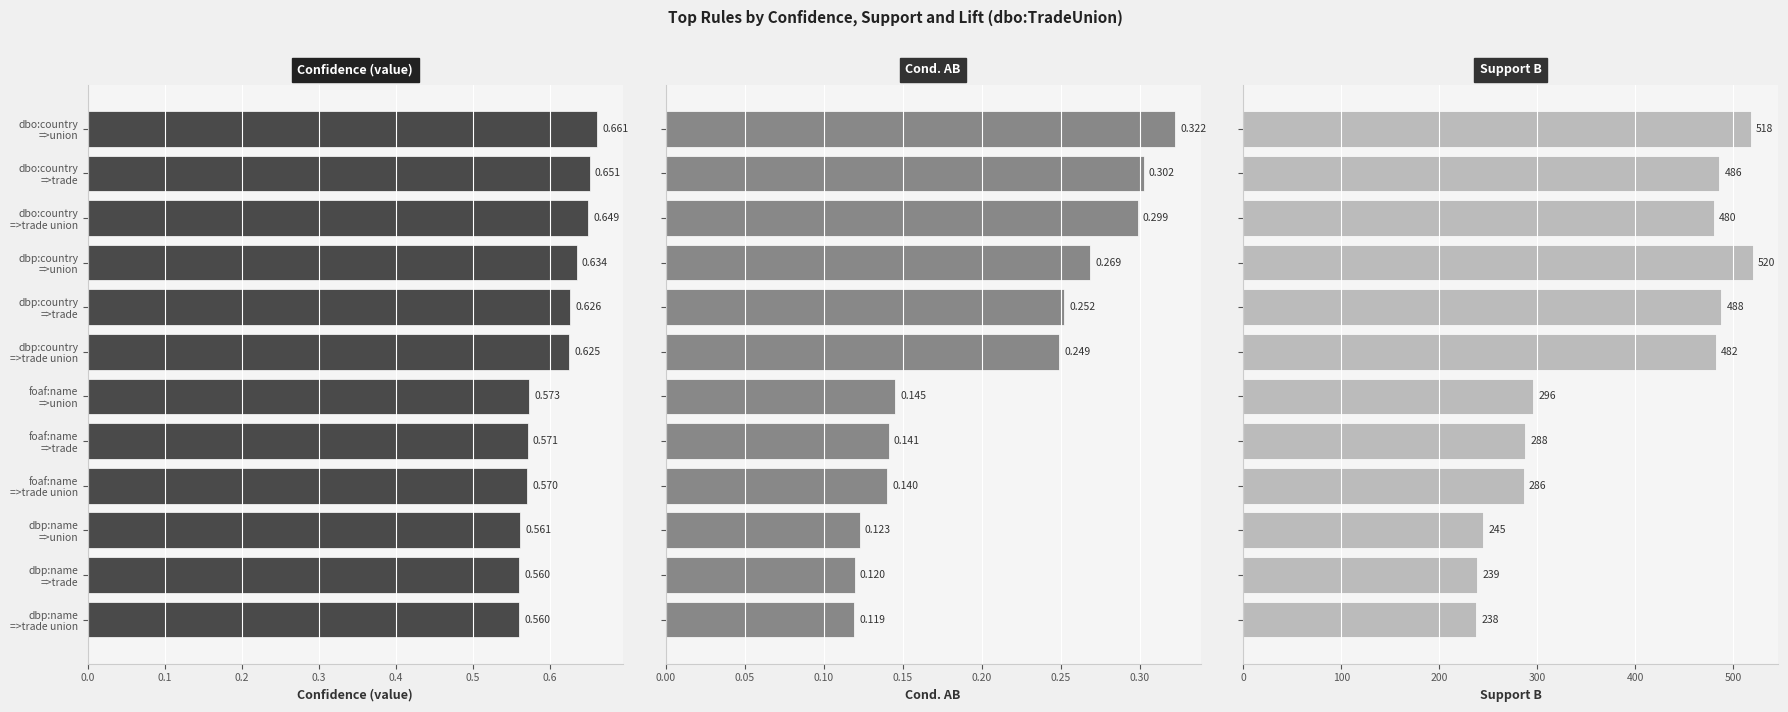

Does the chart contain stacked bars?

No